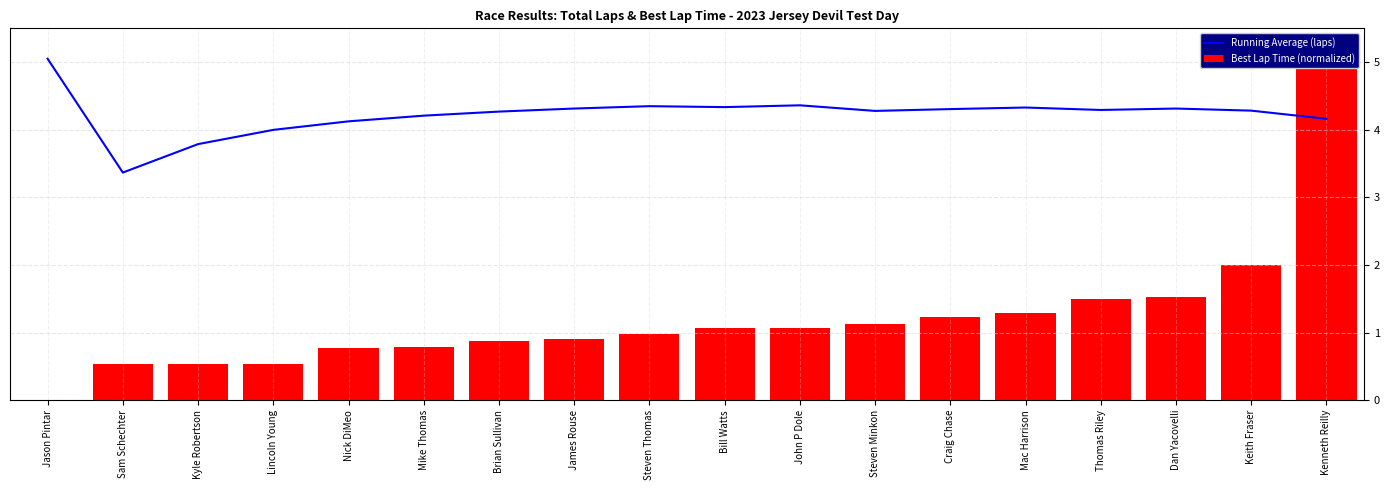

How many data points in Running Average (laps) are less than 4?

3